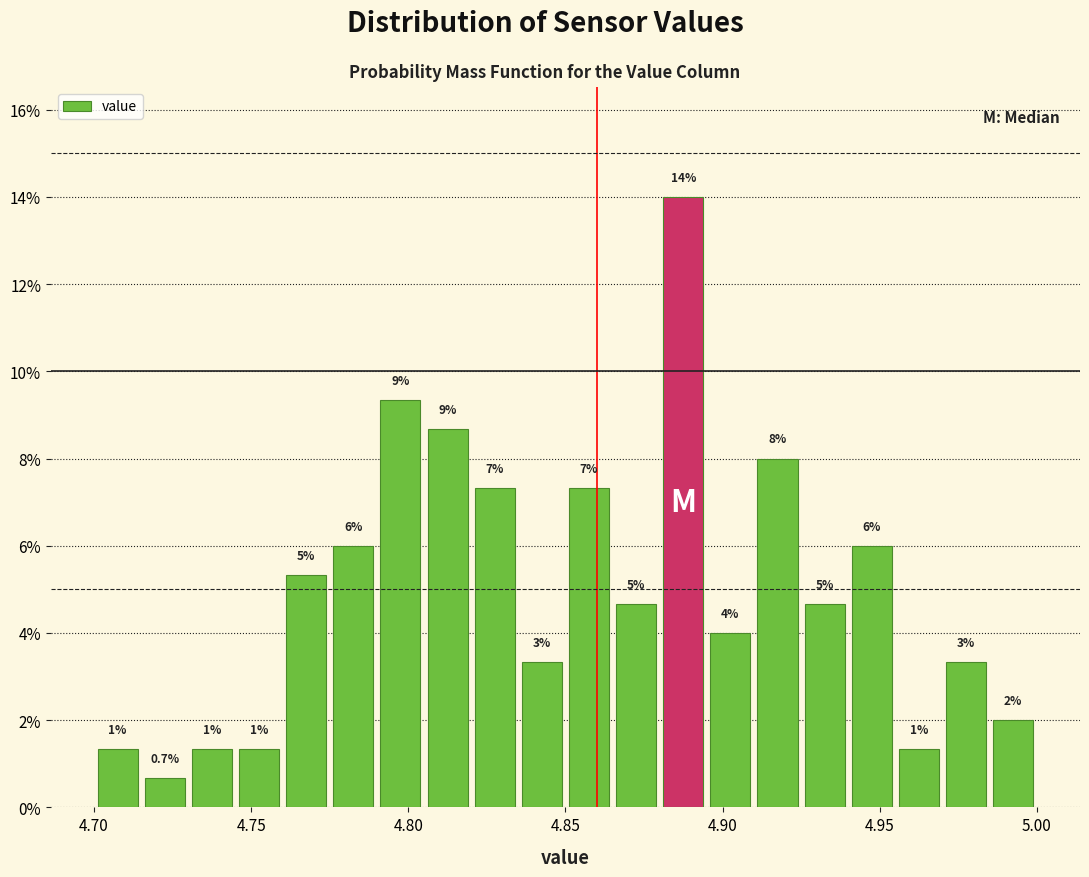

Around what value on the x-axis is the tallest bar? Give the approximate position of its centre, as read against the axis.

4.890